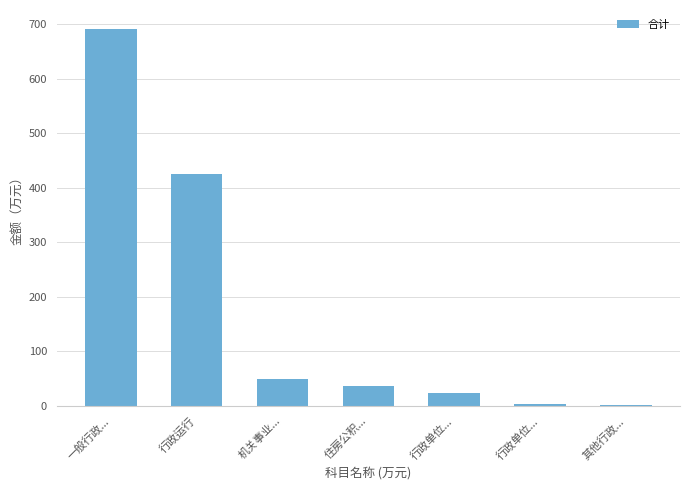

Reading left to right, what are all the values shown in this chart?

691.9	424.9	49.3	37.0	23.4	3.6	0.8